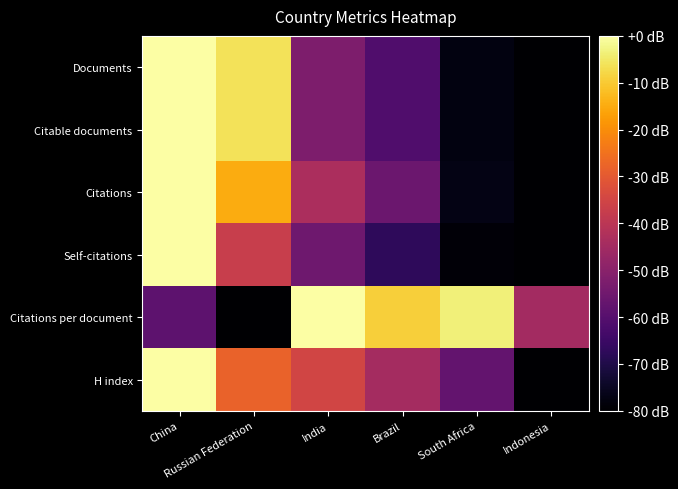

Reading left to right, list all the values displayed in this chart.

Documents: China=0.0	Russian Federation=-6.1	India=-52.2	Brazil=-61.1	South Africa=-77.8	Indonesia=-80.0
Citable documents: China=0.0	Russian Federation=-6.1	India=-52.2	Brazil=-61.1	South Africa=-77.8	Indonesia=-80.0
Citations: China=0.0	Russian Federation=-15.0	India=-43.1	Brazil=-55.9	South Africa=-77.1	Indonesia=-80.0
Self-citations: China=0.0	Russian Federation=-37.4	India=-55.0	Brazil=-67.3	South Africa=-79.0	Indonesia=-80.0
Citations per document: China=-58.5	Russian Federation=-80.0	India=0.0	Brazil=-9.1	South Africa=-3.6	Indonesia=-44.9
H index: China=0.0	Russian Federation=-28.0	India=-35.2	Brazil=-44.4	South Africa=-57.5	Indonesia=-80.0